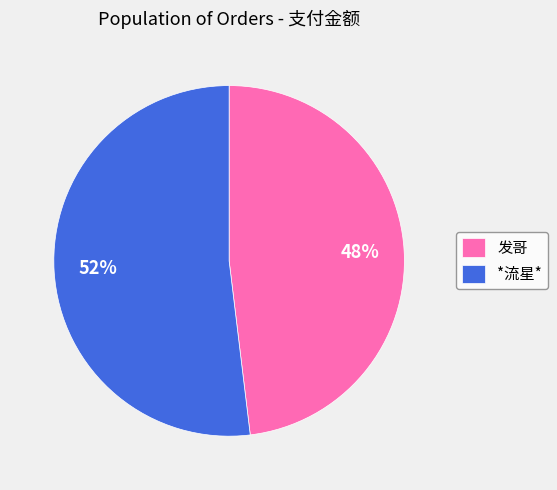

Is the sum of *流星* and 发哥 greater than half?

Yes